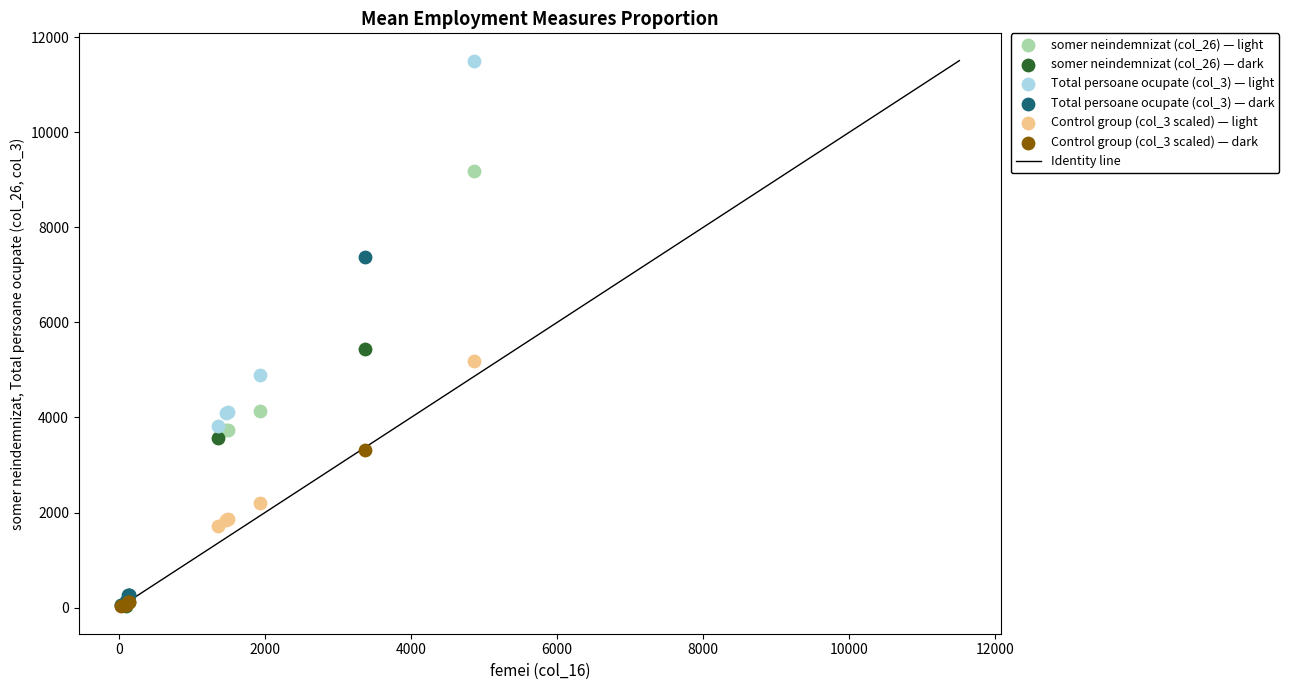

Which series contains the highest Y value?

Total persoane ocupate (col_3) — light